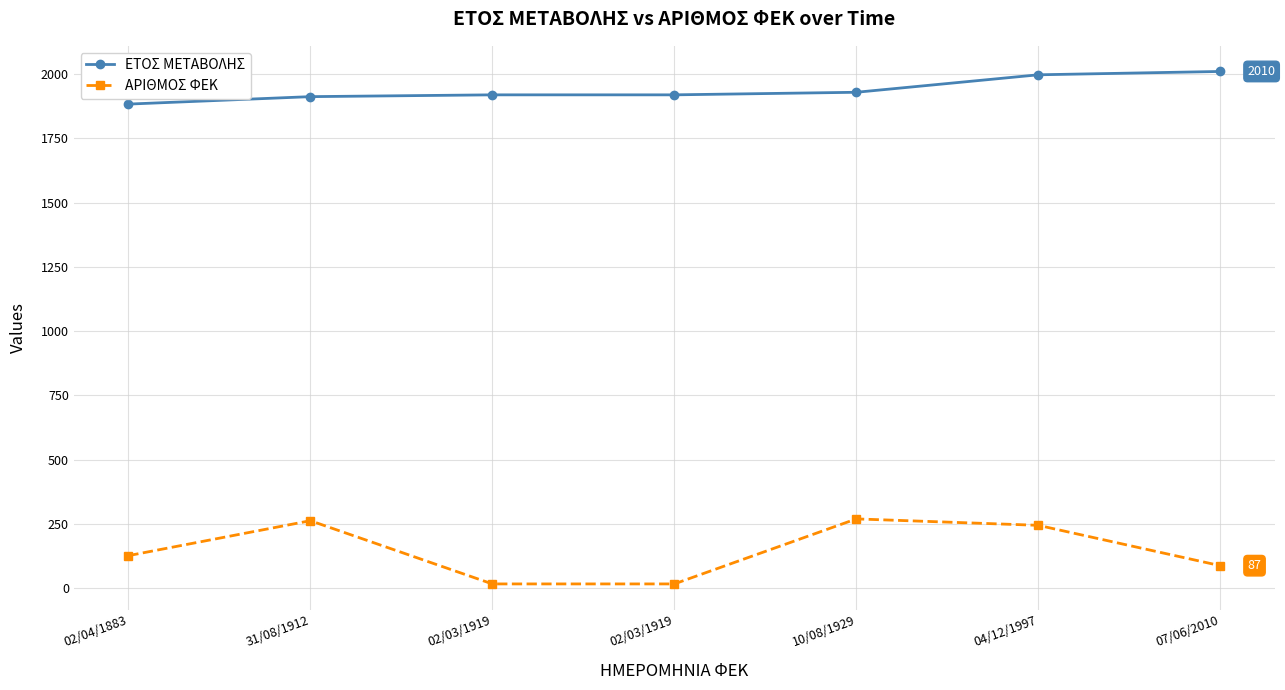

How many values in the ΑΡΙΘΜΟΣ ΦΕΚ series are below 126?

3